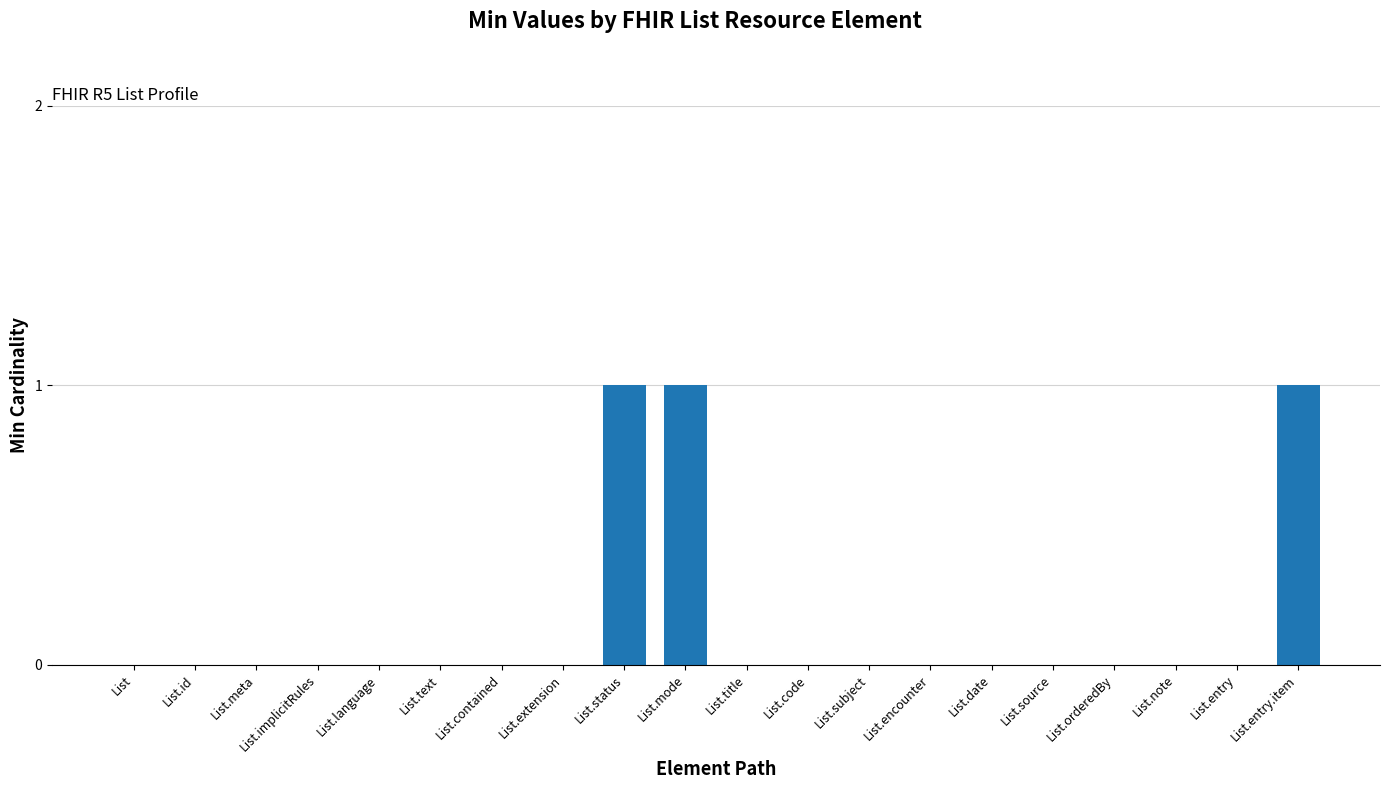

What is the sum of all values?

3